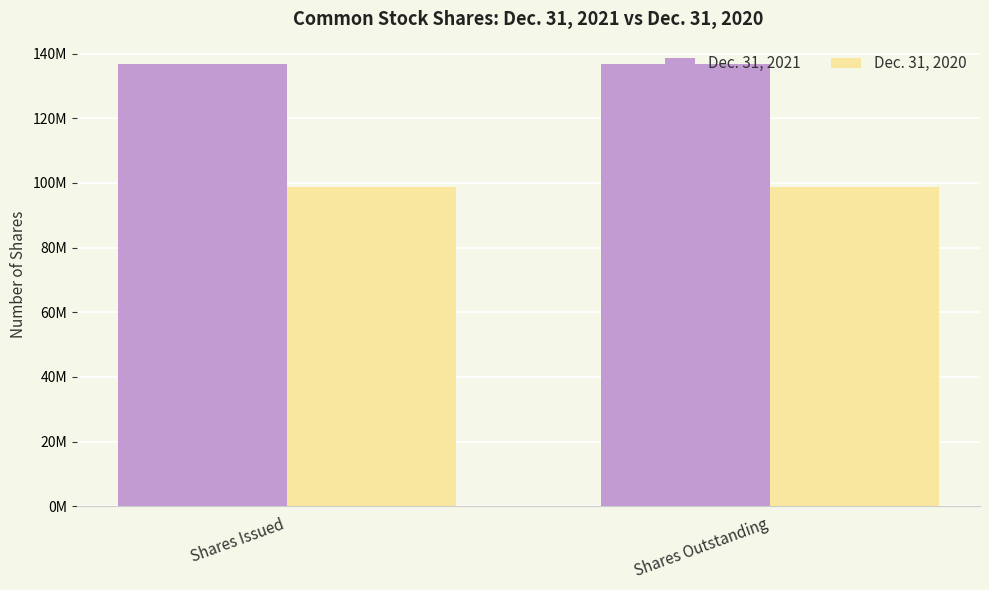

True or false: Dec. 31, 2021 has a value of 136819647 at Shares Issued.

True